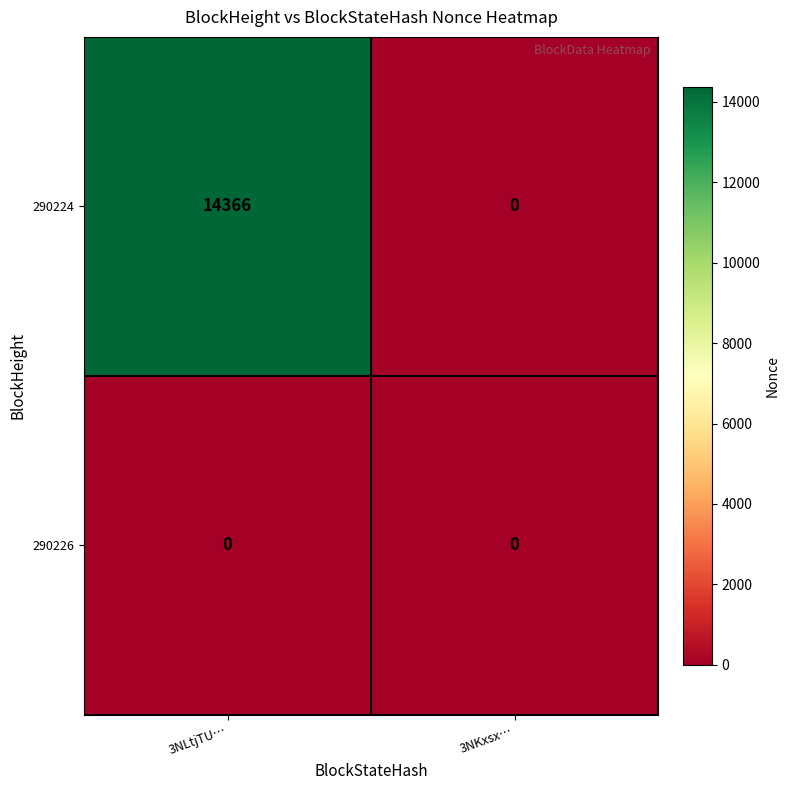

What is the difference between the 290224 values at 3NKxsx… and 3NLtjTU…?

14366